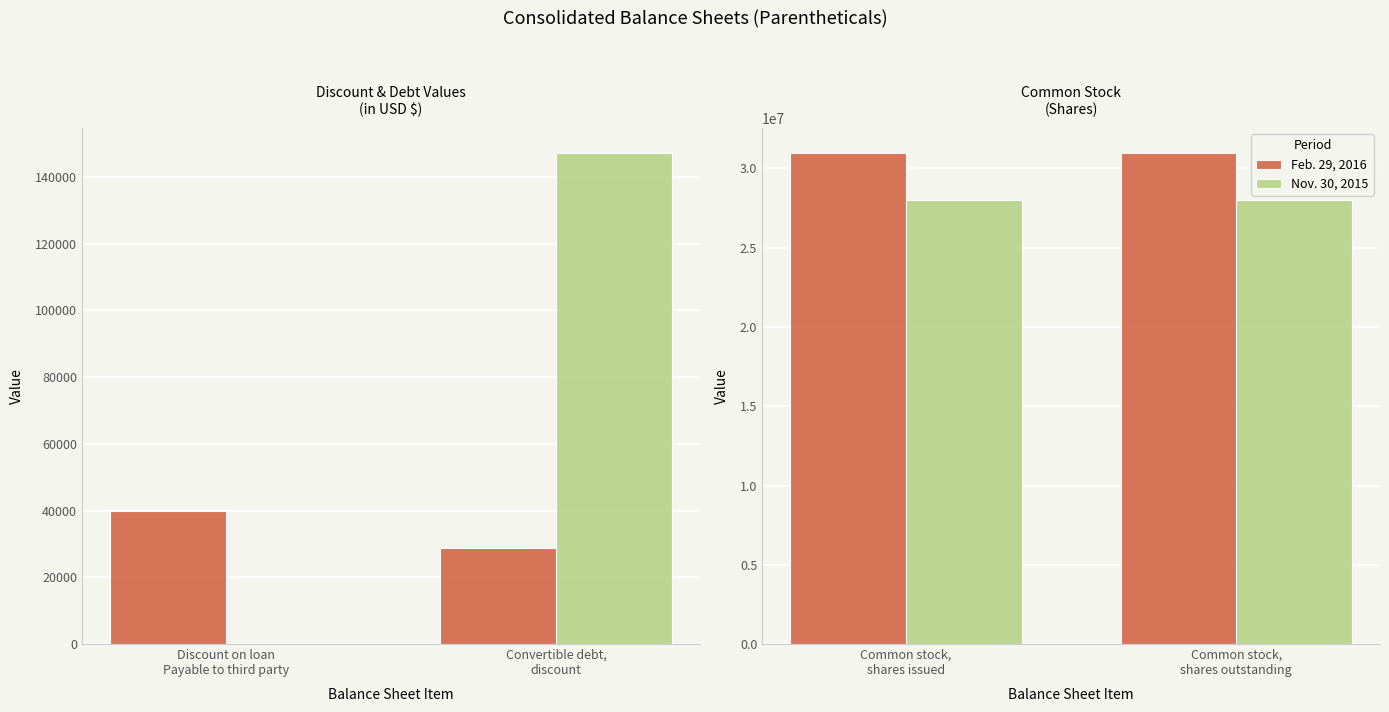

What are all the series names shown in the legend?

Feb. 29, 2016, Nov. 30, 2015